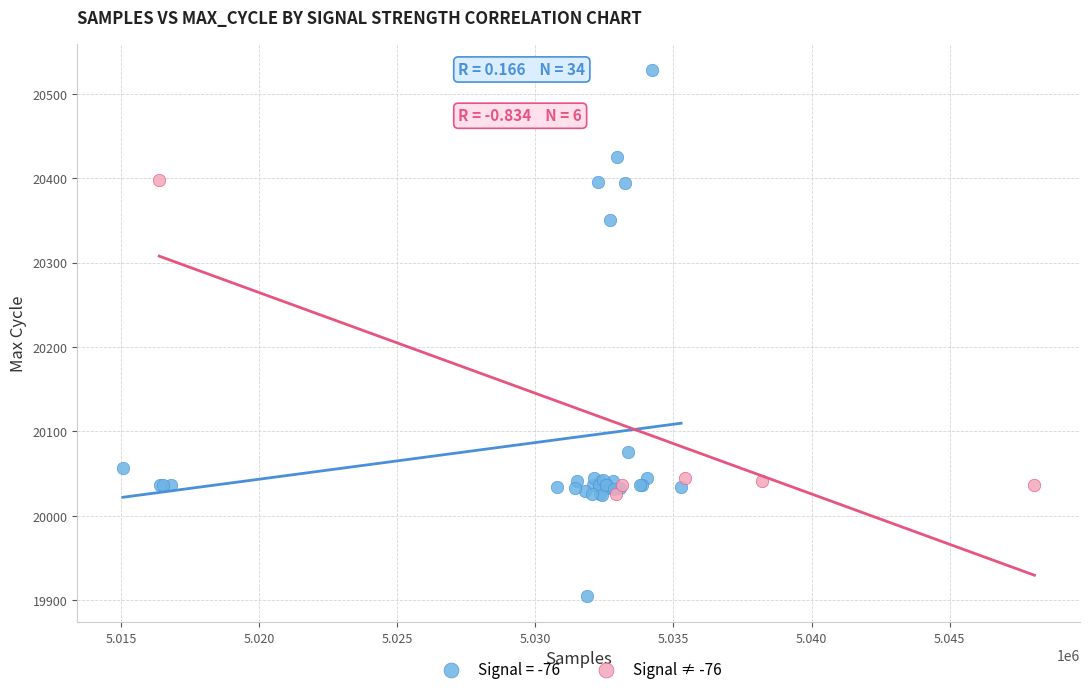

Which series reaches the maximum Y coordinate?

Signal = -76